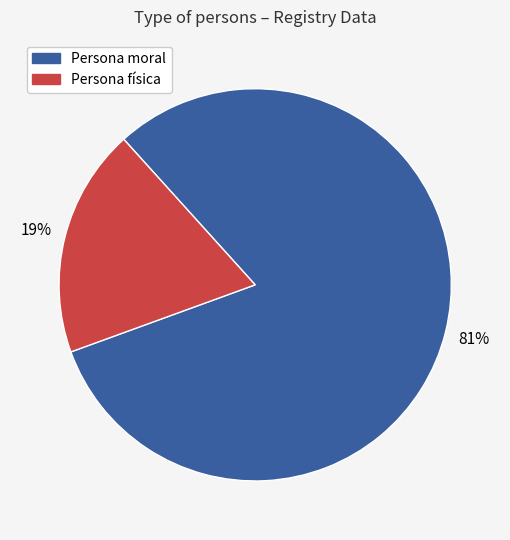

What is the largest slice in the pie chart?

Persona moral